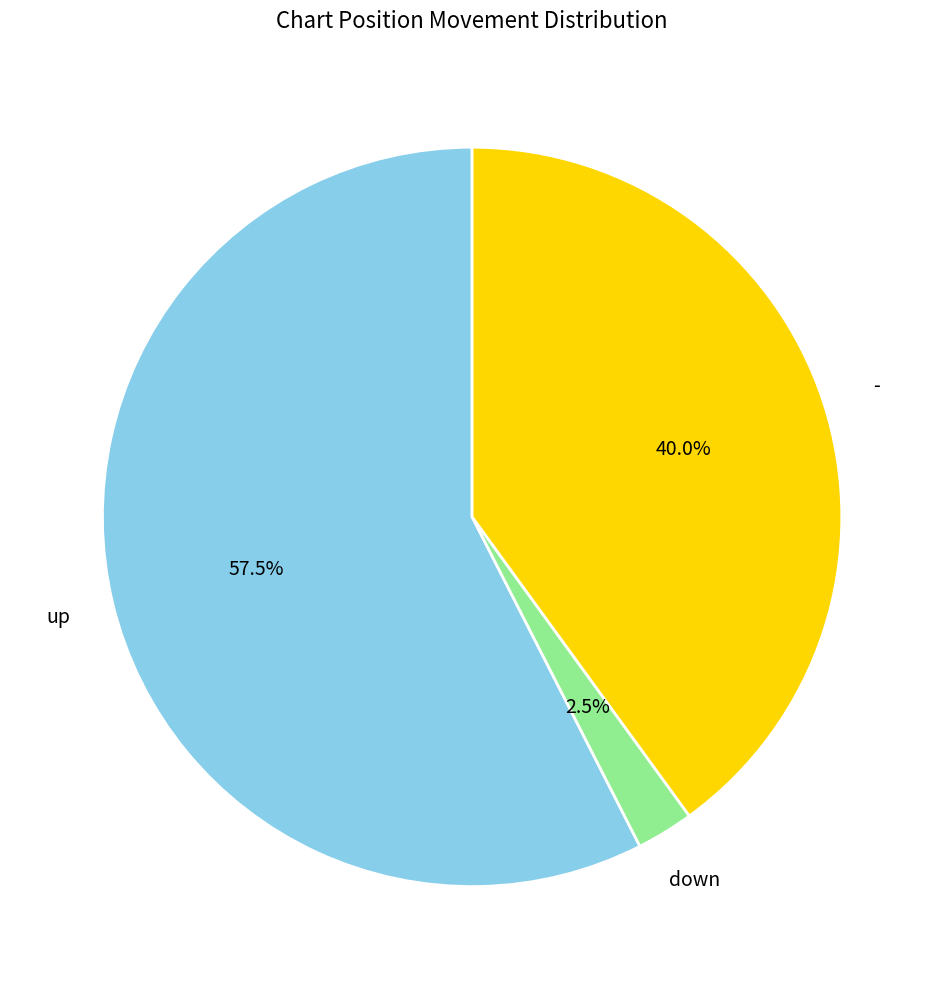

Does any single category account for the majority?

Yes